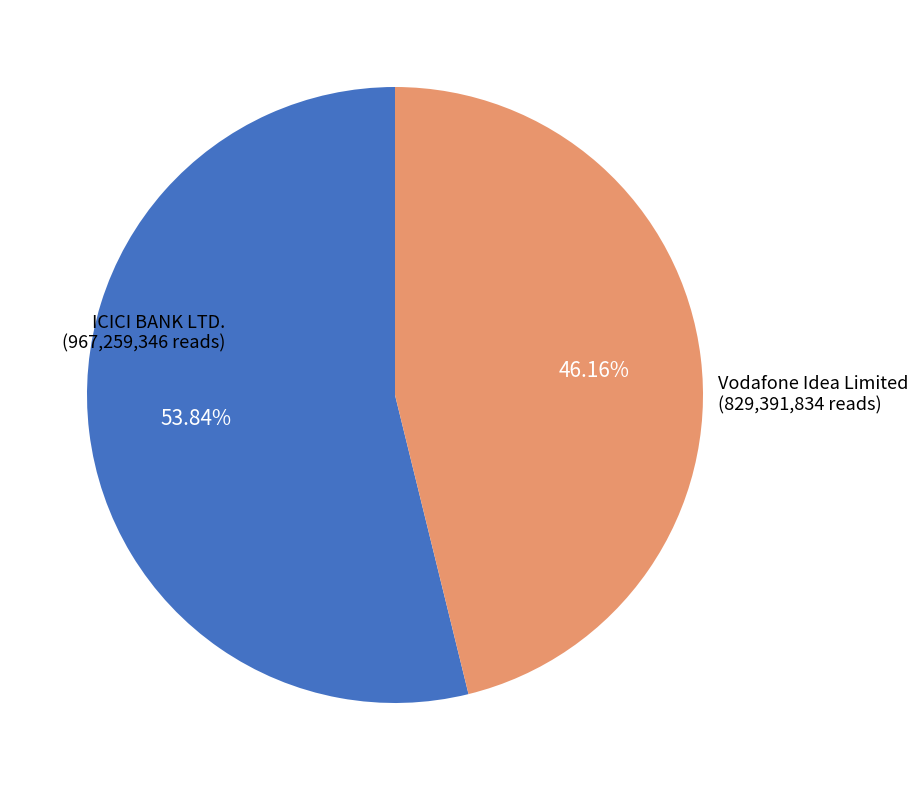

Is there a majority slice in this chart?

Yes